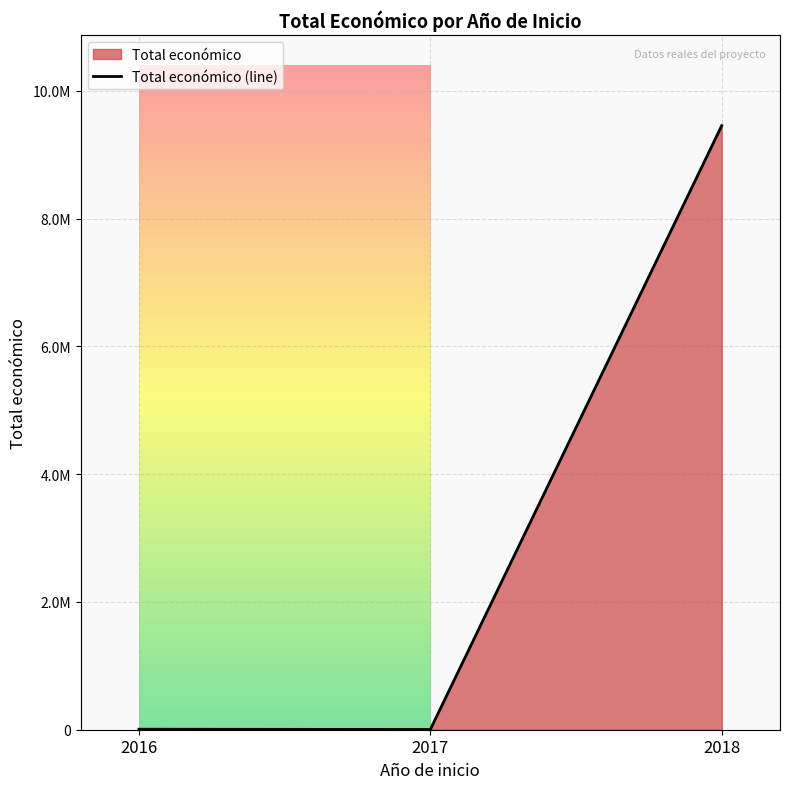

The chart shows a value of 938193 at 2018. True or false?

False